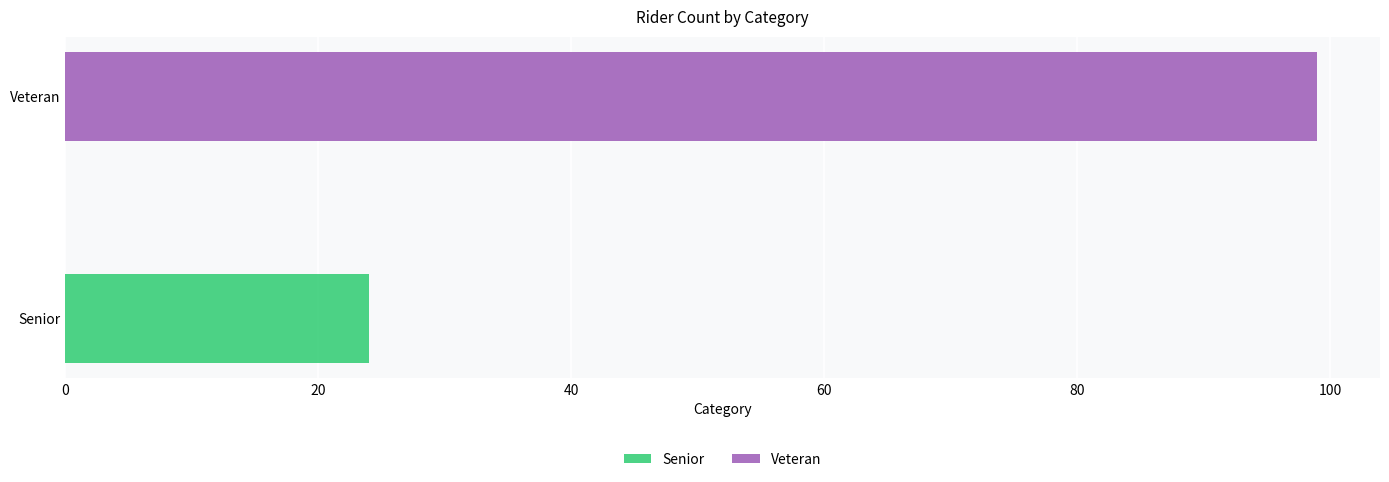

Reading left to right, transcribe all the data shown in this chart.

24	99